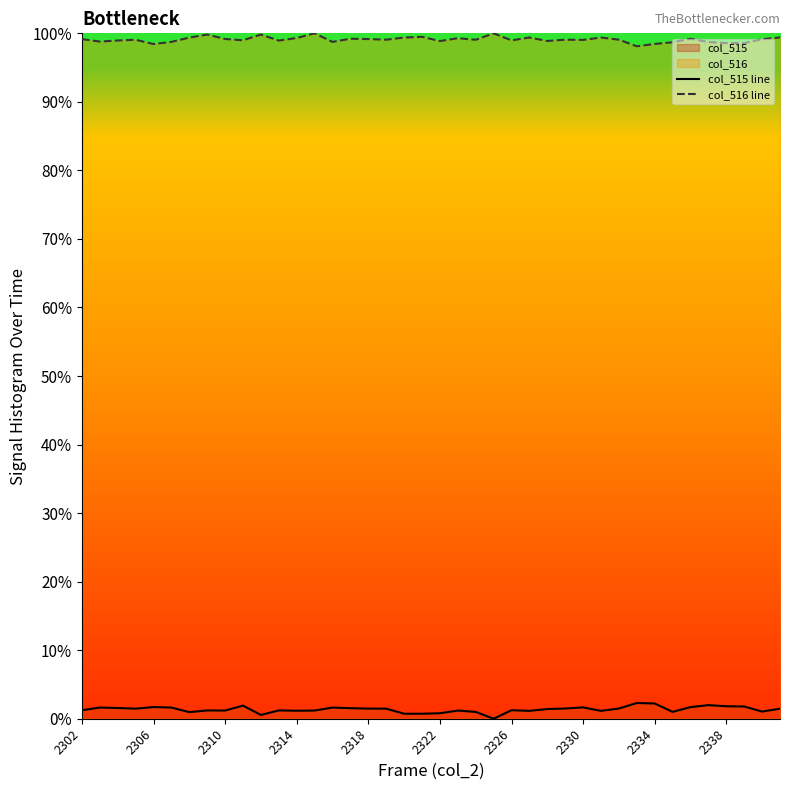

Which category has the highest value in the col_515 line series?

31